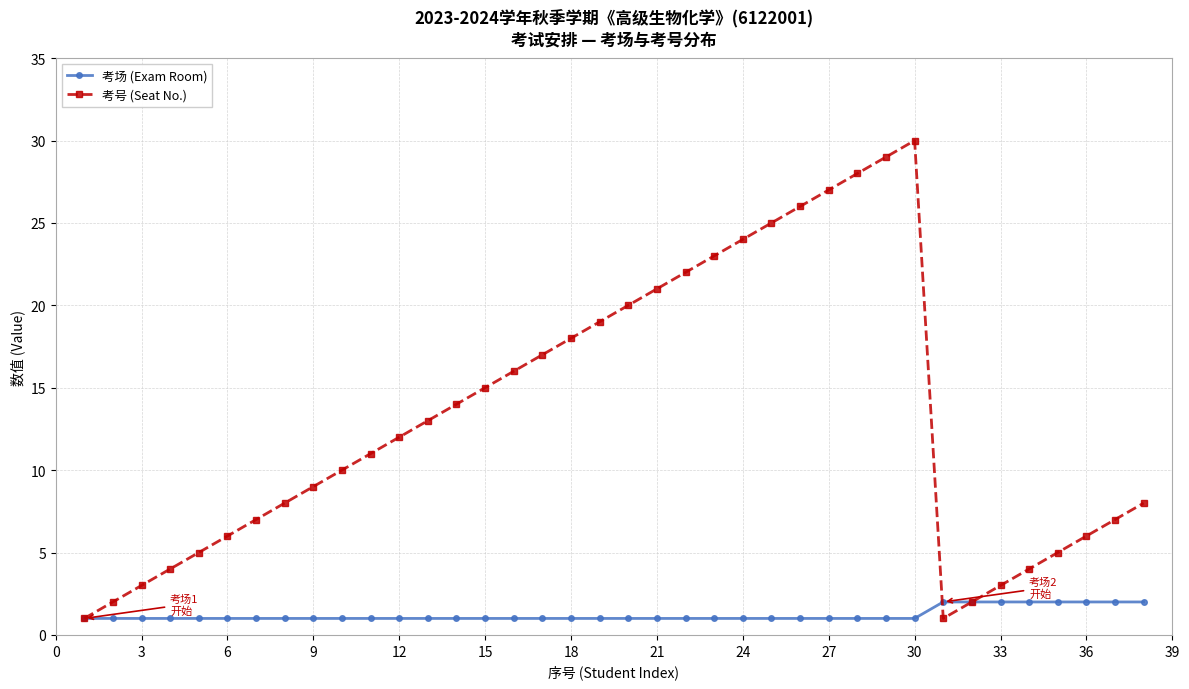

In 考号 (Seat No.), how many points are lower than both neighbors (excluding endpoints)?

1